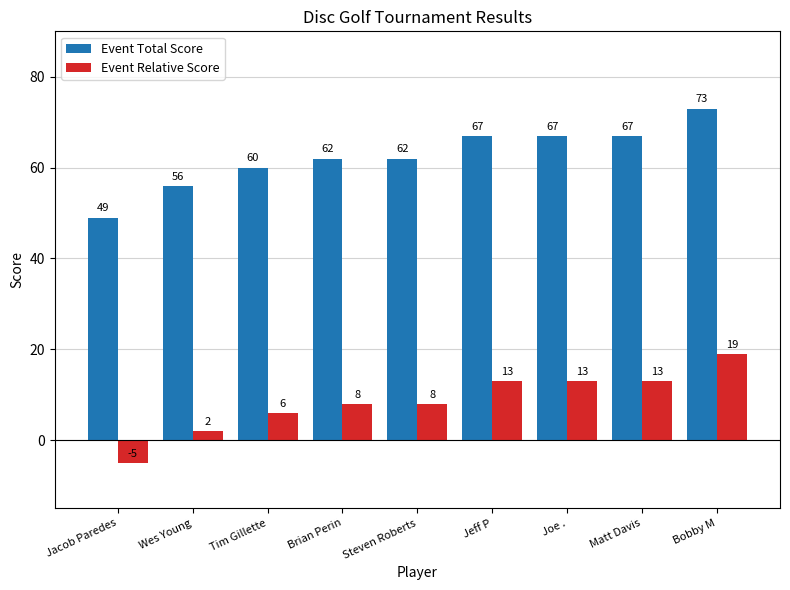

Reading left to right, what are all the values shown in this chart?

Event Total Score: 49	56	60	62	62	67	67	67	73
Event Relative Score: -5	2	6	8	8	13	13	13	19